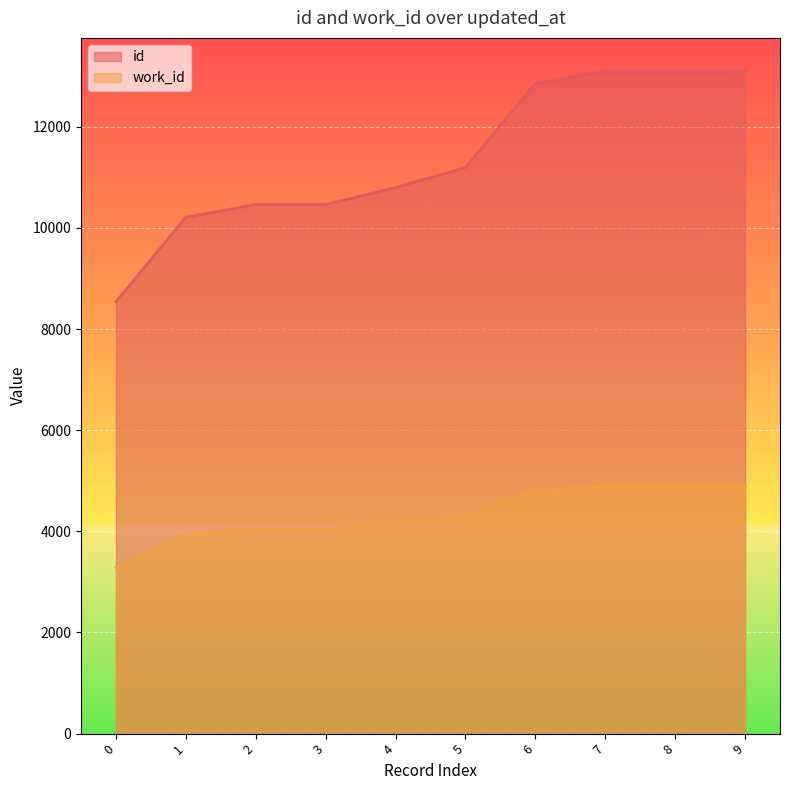

What value does the work_id series have at 2, to the nearest 10?

4040